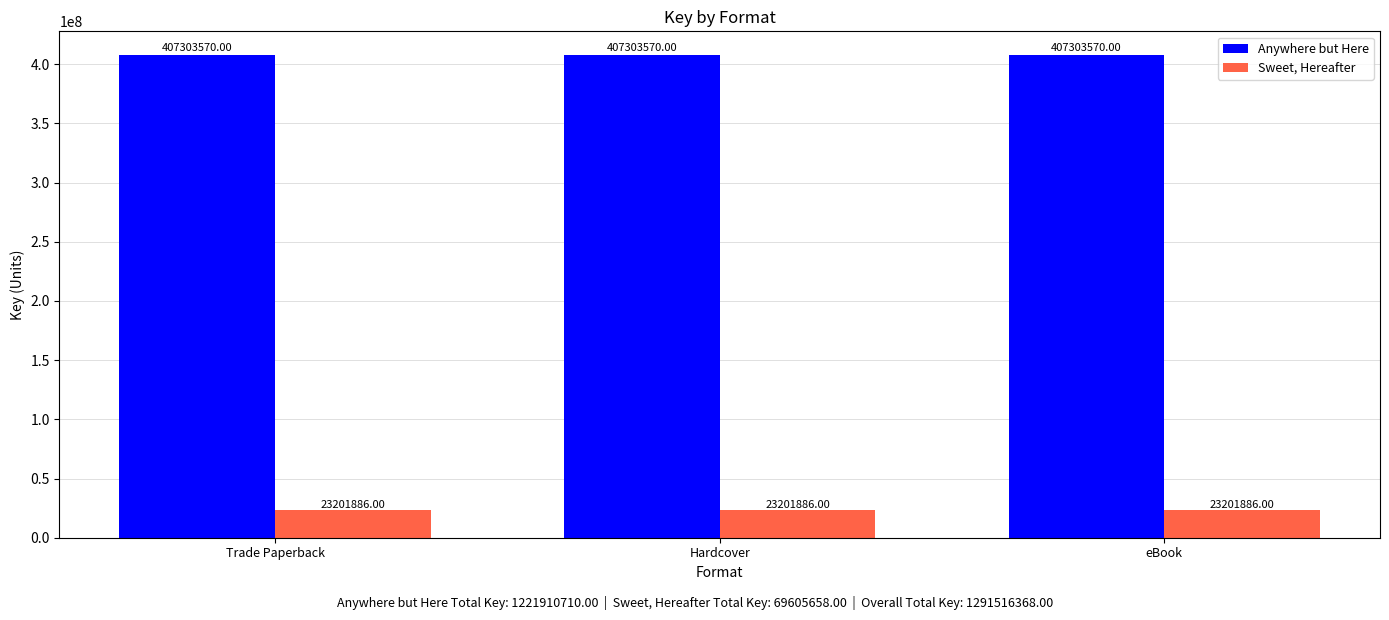

What is the approximate value of Anywhere but Here at Trade Paperback?

407303570